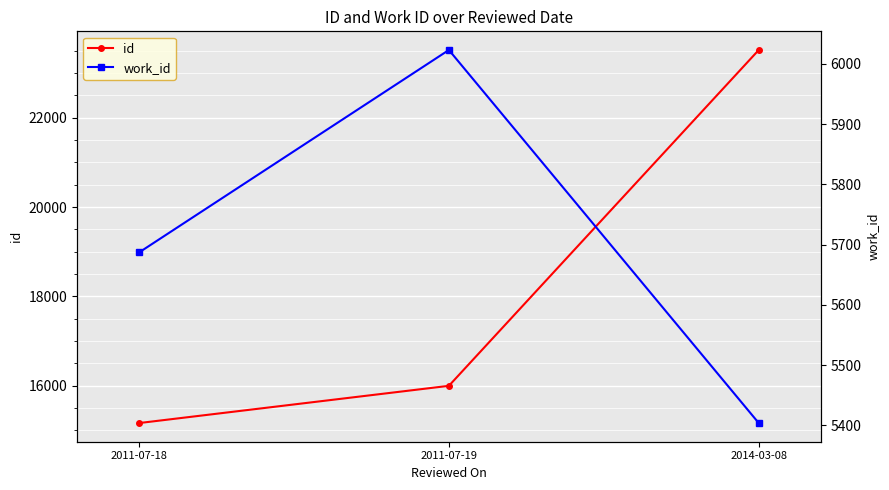

What position from the right is 2014-03-08?

1